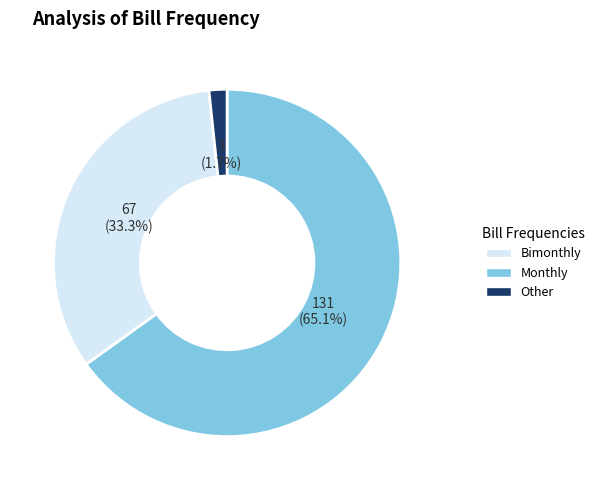

To the nearest percent, what is the difference between the largest and smallest slice percentages?

63%